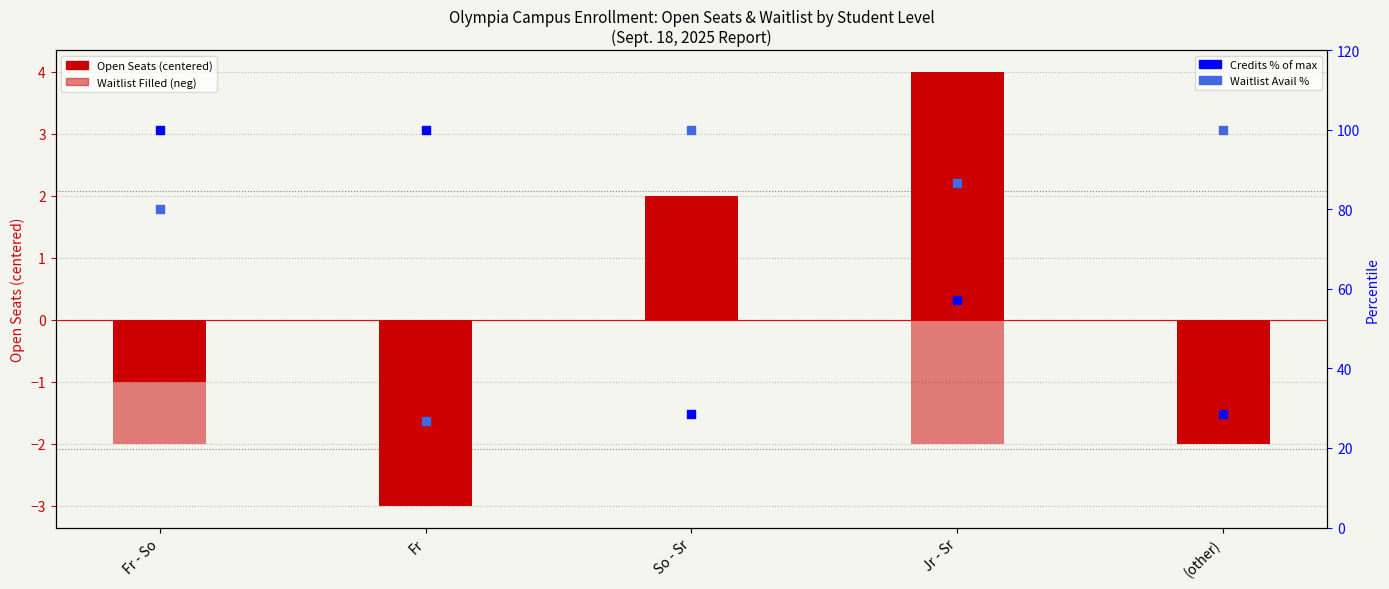

What are all the series names shown in the legend?

Open Seats (centered), Waitlist Filled (neg), Credits % of max, Waitlist Avail %